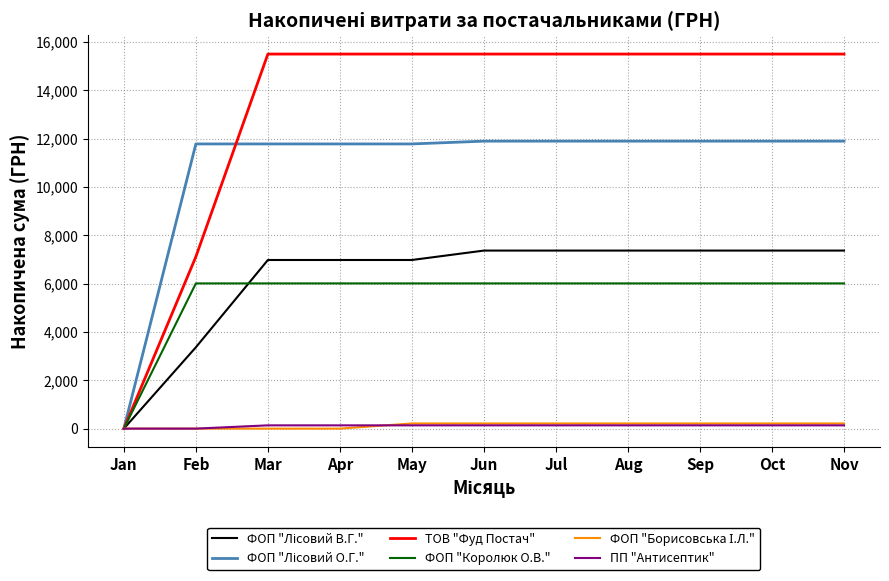

Is it true that ТОВ "Фуд Постач" equals 15508.7 at Sep?

True